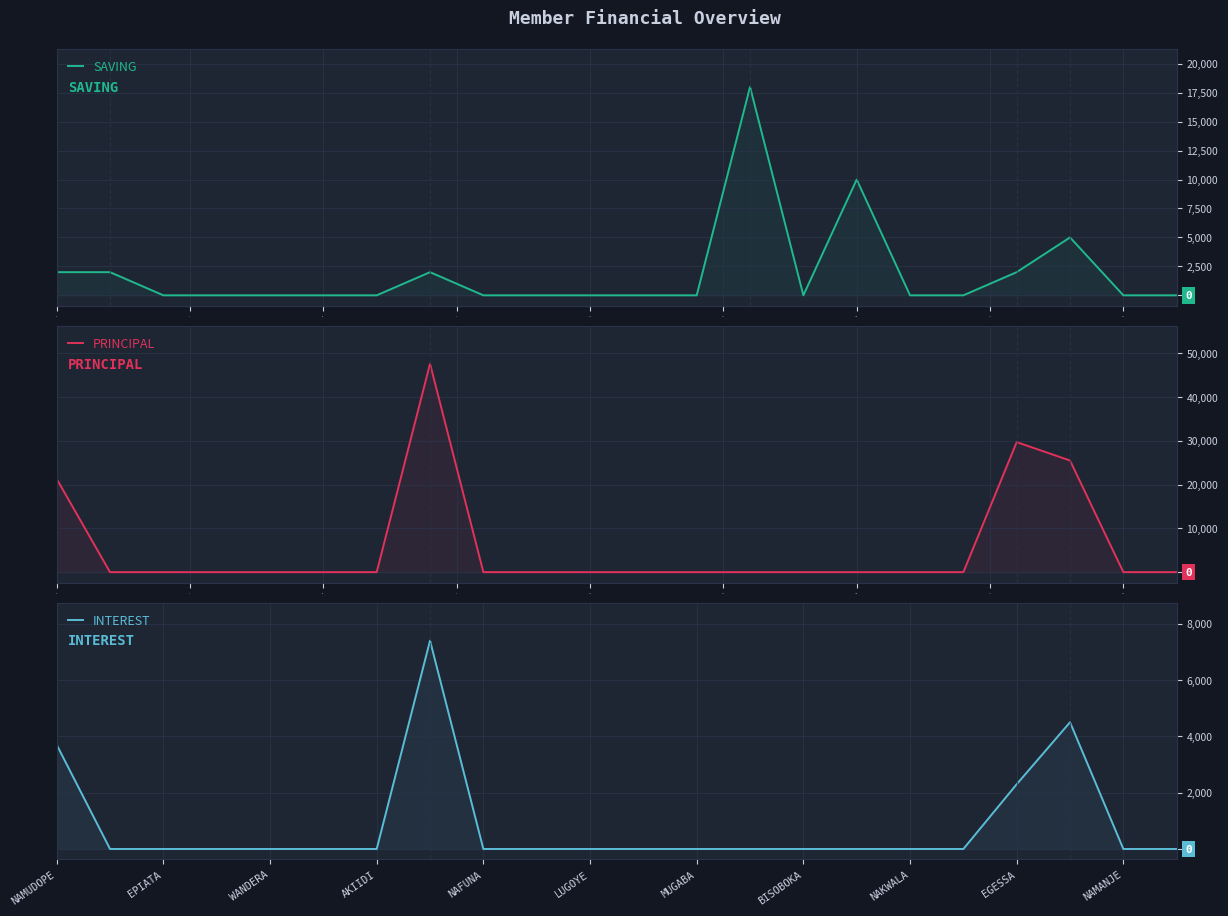

Which series has the largest range (max minus min)?

PRINCIPAL